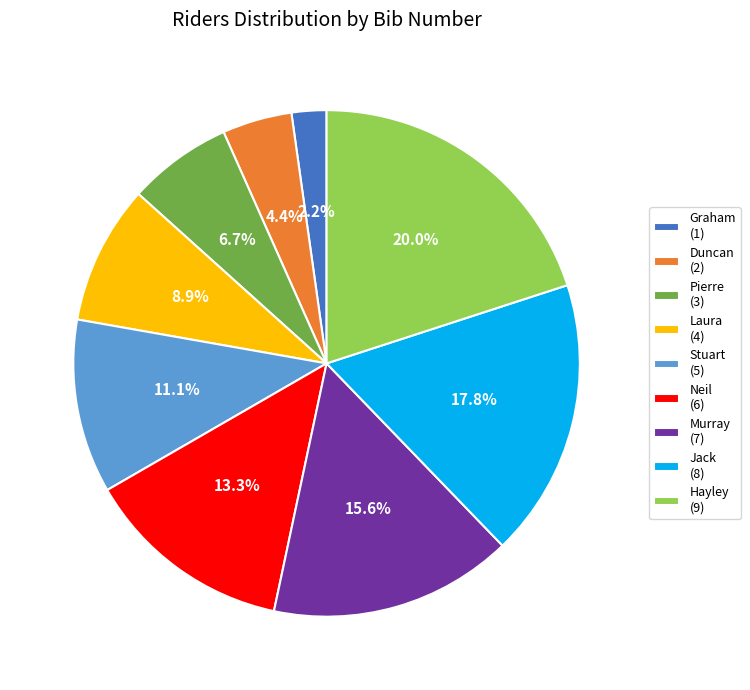

How much of the chart is everything except Graham?

97.8%